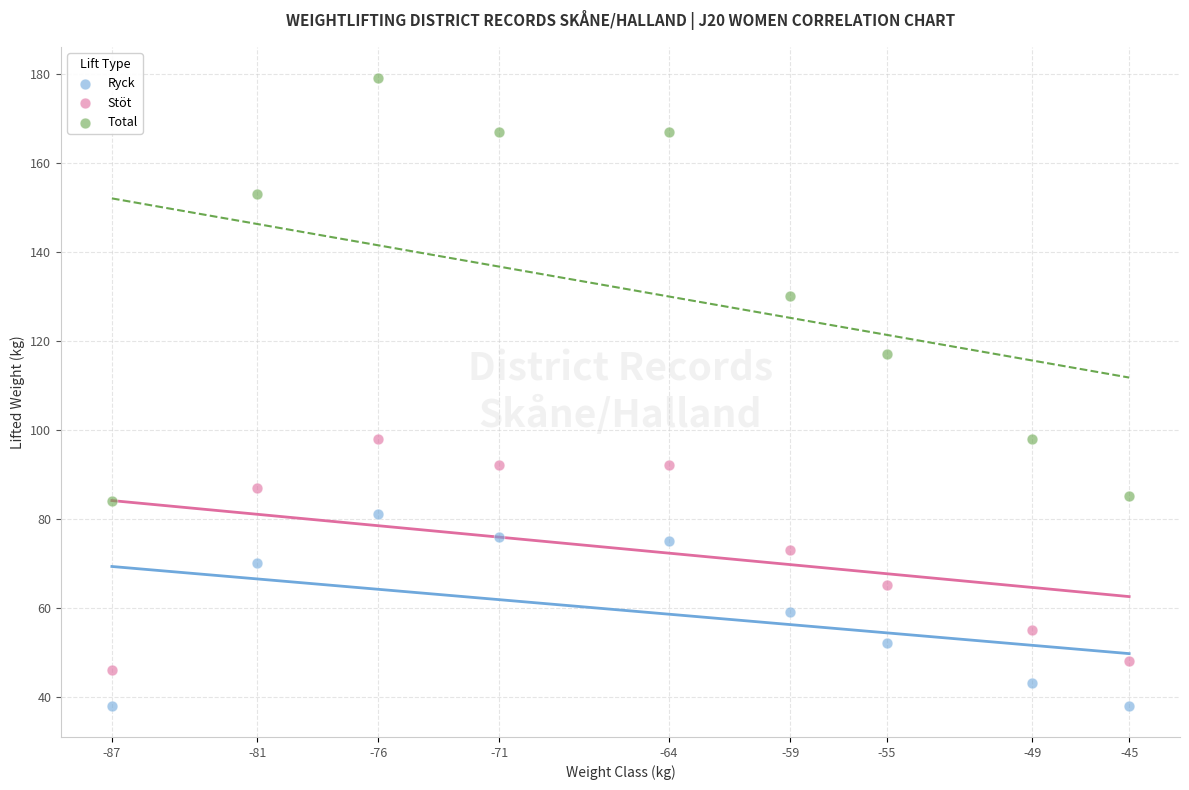

Which series reaches the minimum Y coordinate?

Ryck